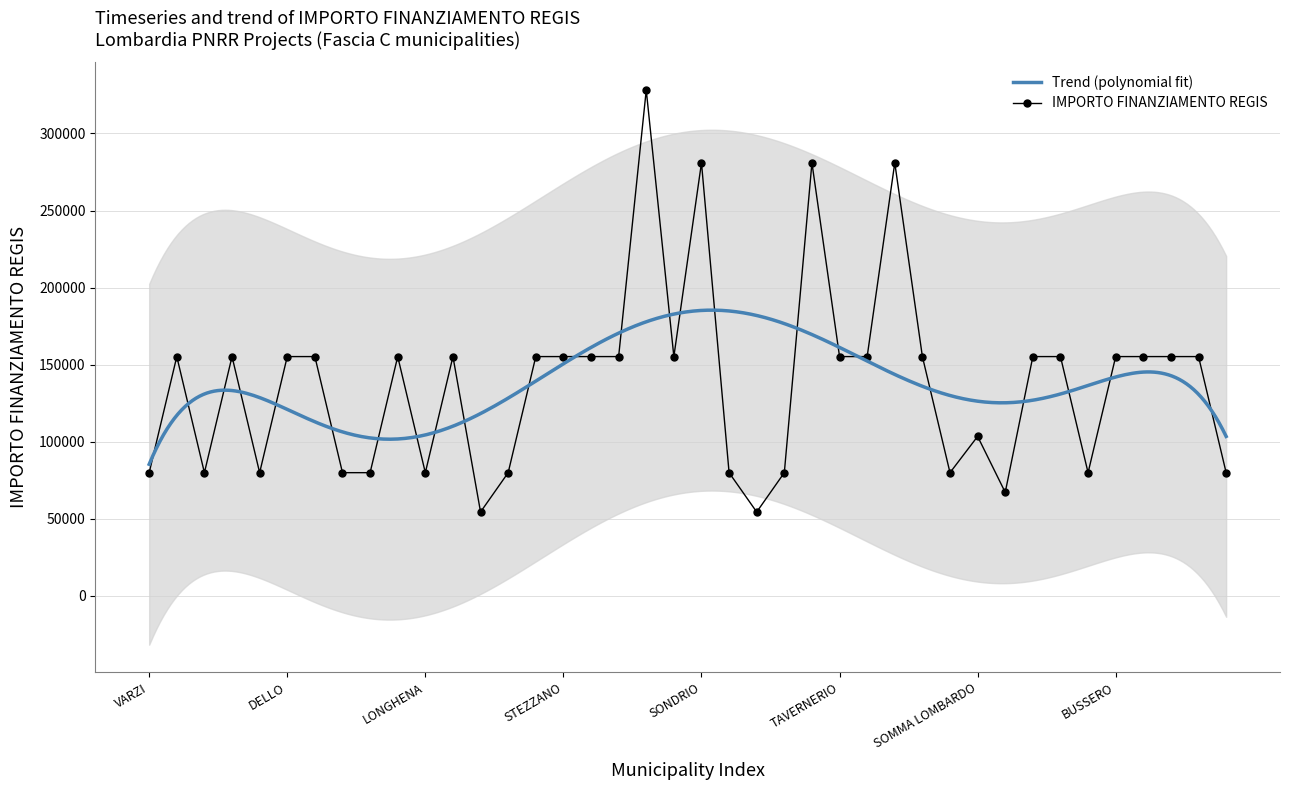

How many points are lower than both their immediate neighbors (excluding endpoints)?

9